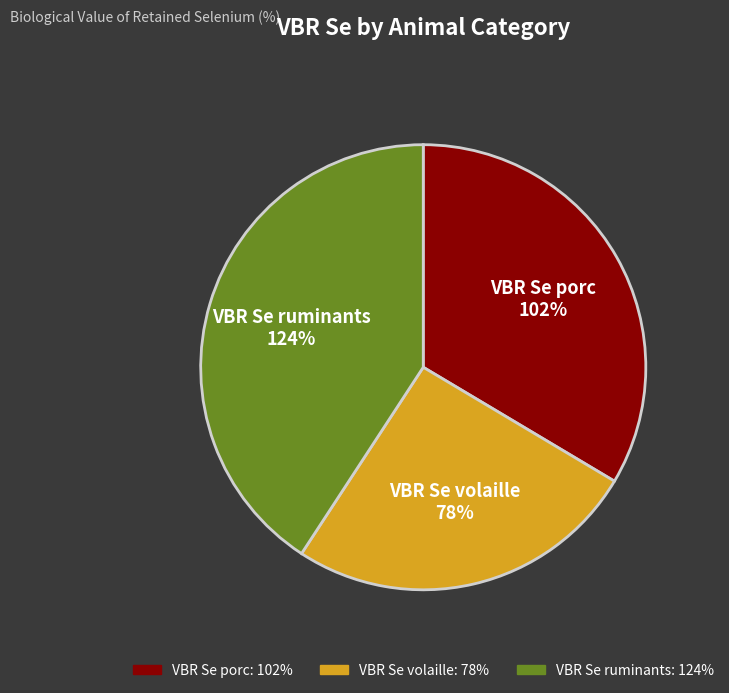

True or false: VBR Se porc accounts for 34% of the total.

True